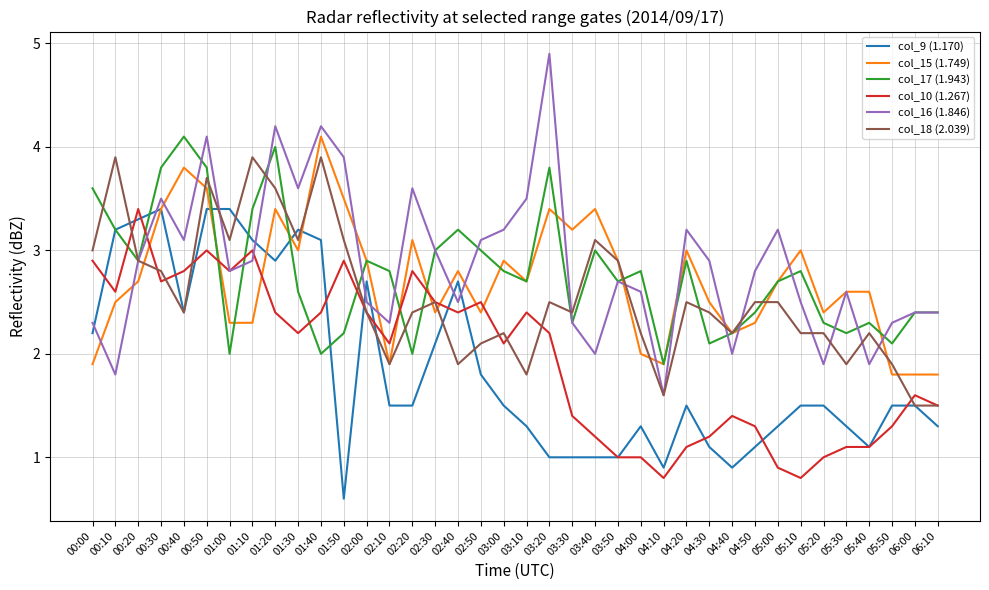

The col_18 (2.039) series shows 2.4 at 02:00. True or false?

True